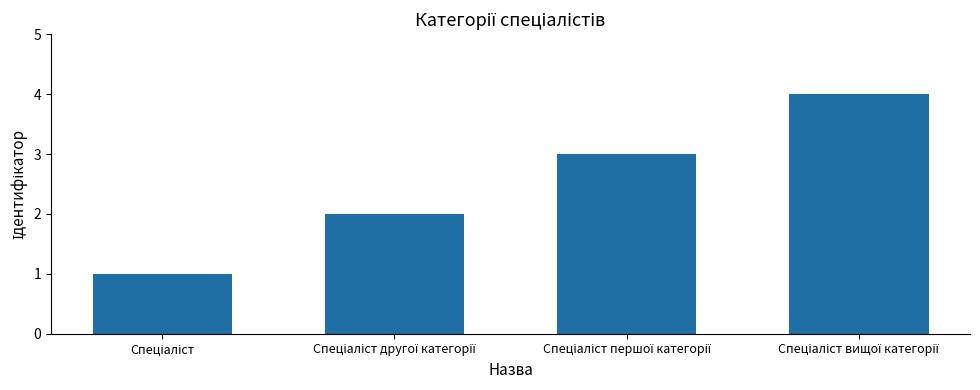

What is the difference between the maximum and minimum values?

3